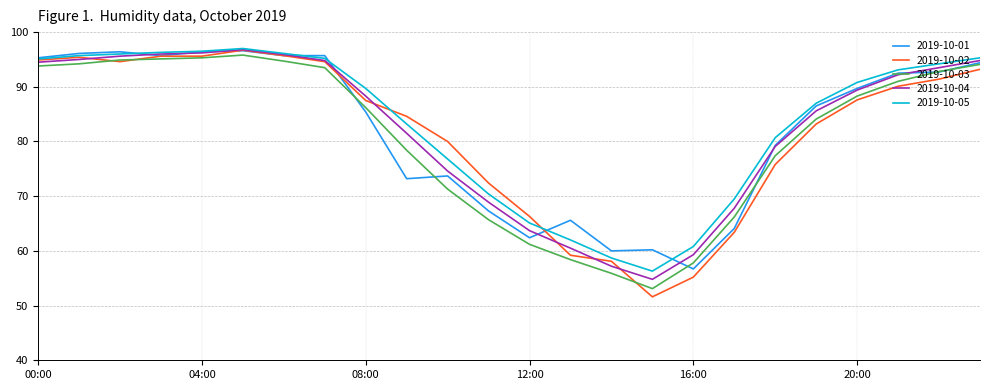

Which series has the largest range (max minus min)?

2019-10-02